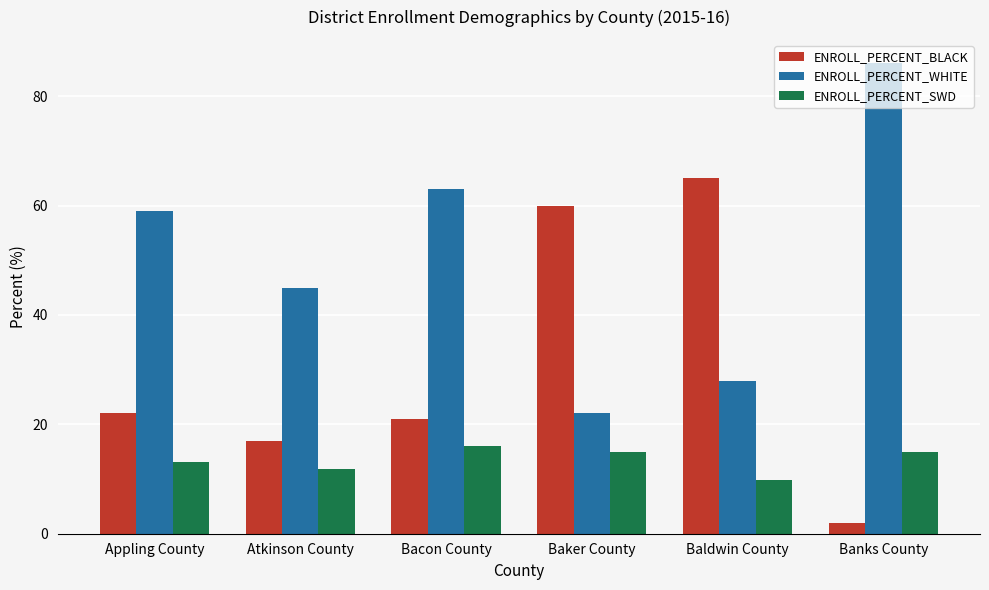

Count the number of categories in the chart.

6